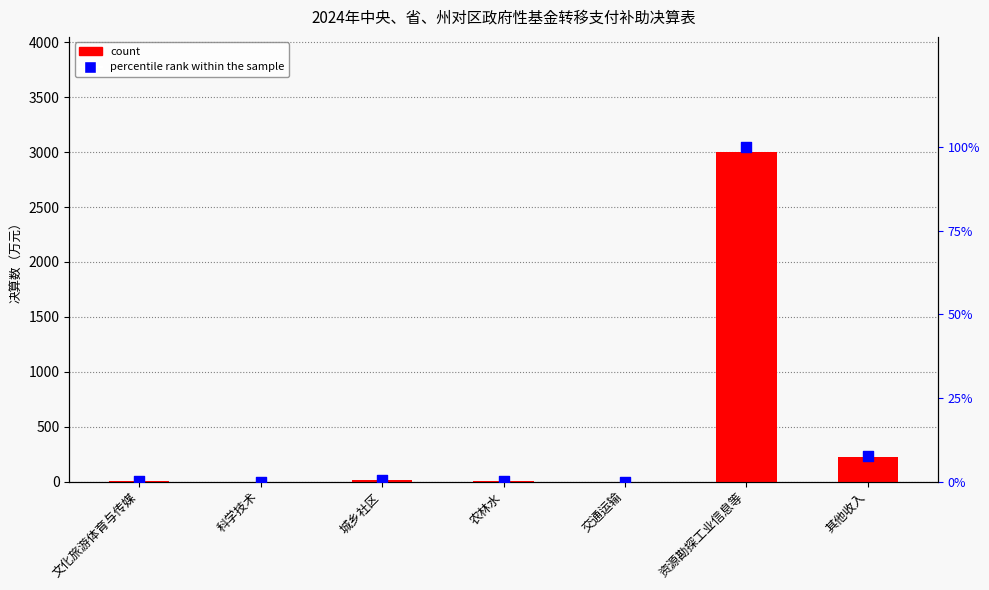

At which category is the sum across all series the highest?

资源勘探工业信息等